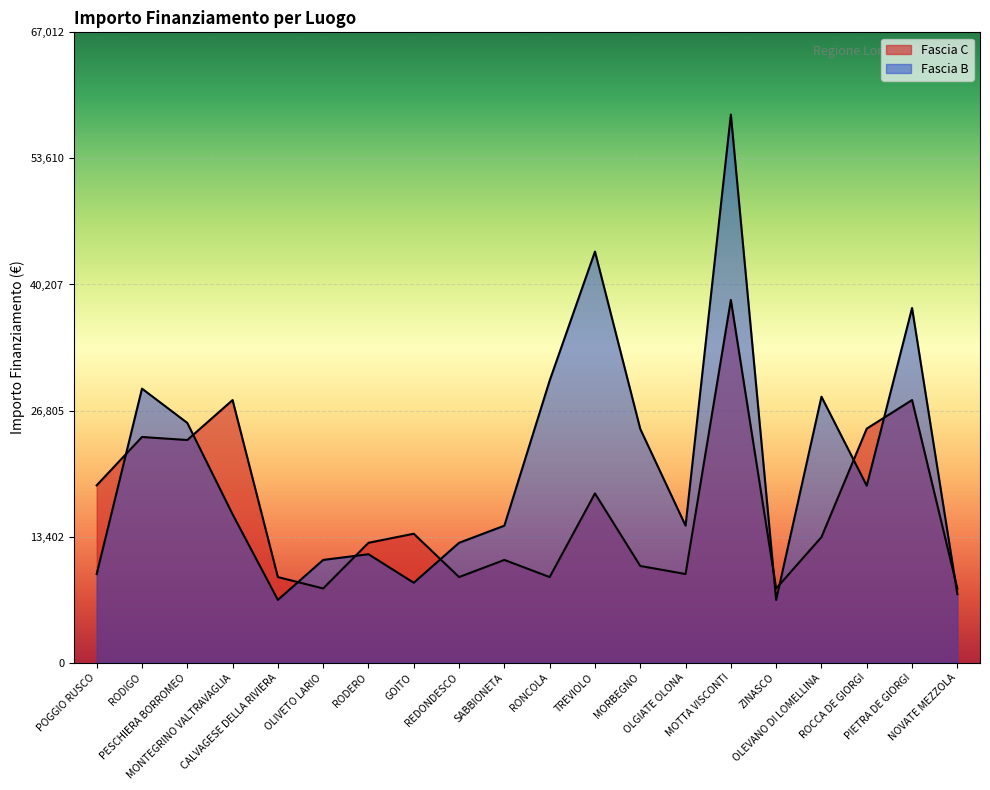

At which category is the sum across all series the highest?

MOTTA VISCONTI